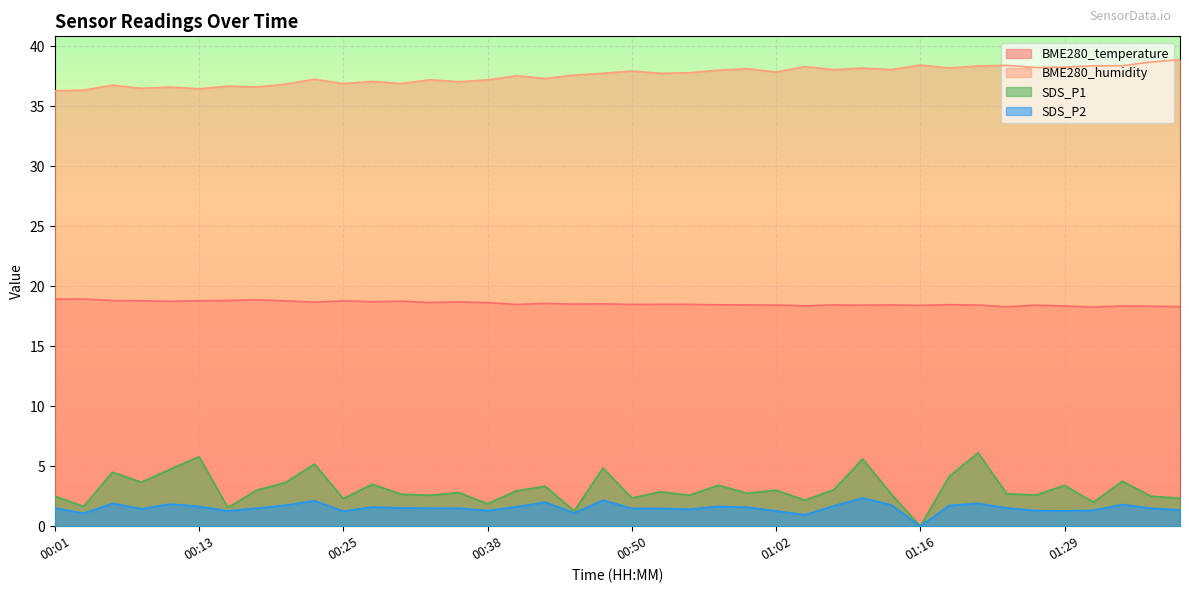

Is it true that BME280_temperature equals 18.4 at 01:10?

True